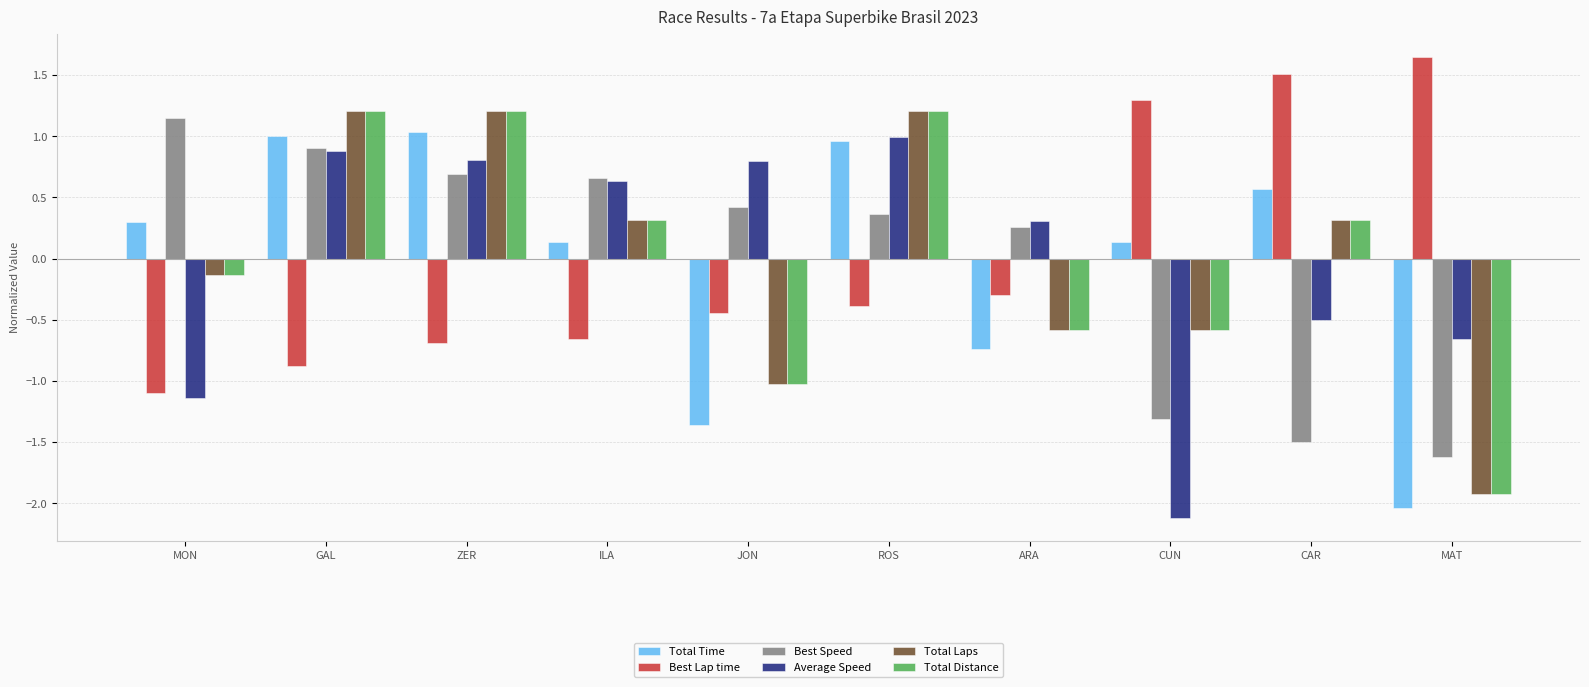

What position from the left is CAR?

9